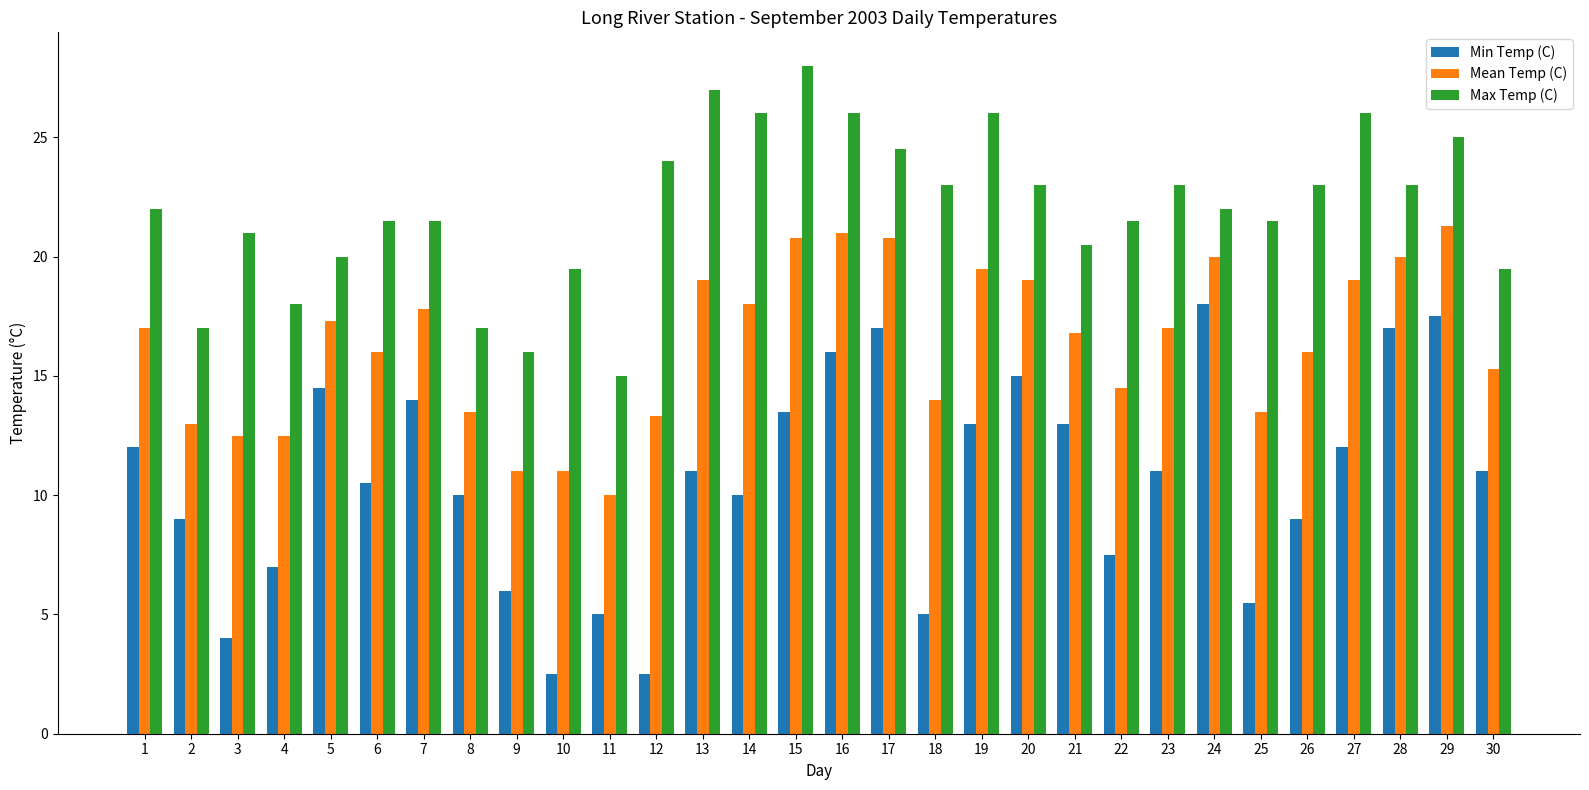

What is the greatest value displayed?

28.0